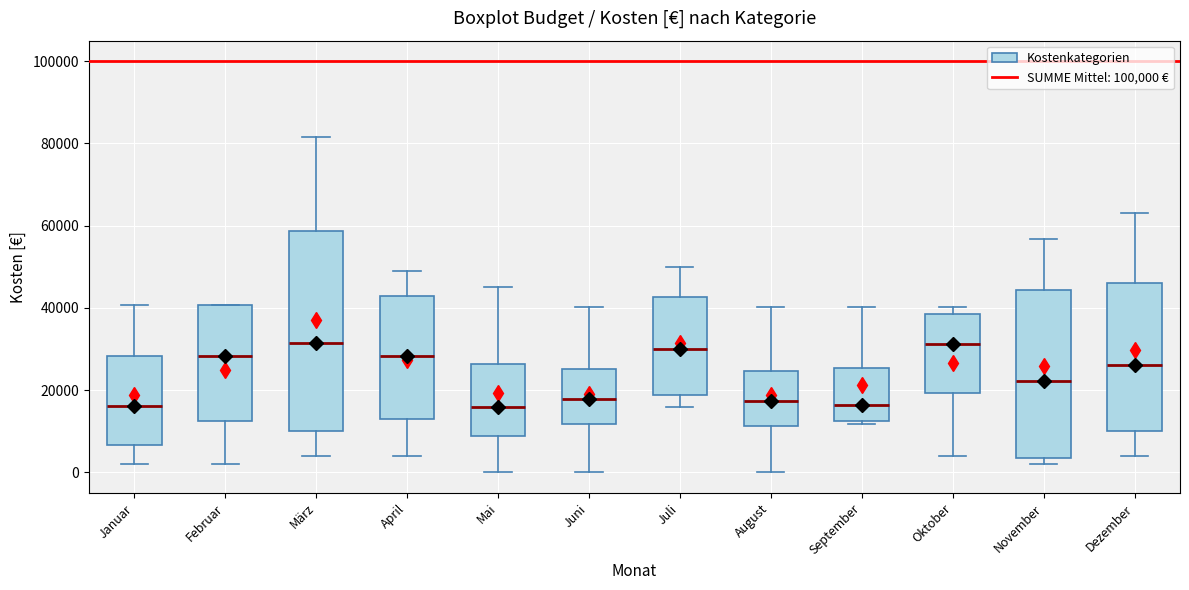

Reading left to right, transcribe this box plot: for each box, give where its median line is, the range the box spans, and where its two whiskers end, as read against the y-axis. The values are not printed on the chart, so give them approximately, as read against the axis.

Januar: median 16000, box 6000 to 28000, whiskers 2000 to 40000
Februar: median 28000, box 12000 to 40000, whiskers 2000 to 40000
März: median 32000, box 10000 to 58000, whiskers 4000 to 82000
April: median 28000, box 12000 to 42000, whiskers 4000 to 48000
Mai: median 16000, box 8000 to 26000, whiskers 0 to 46000
Juni: median 18000, box 12000 to 26000, whiskers 0 to 40000
Juli: median 30000, box 18000 to 42000, whiskers 16000 to 50000
August: median 18000, box 12000 to 24000, whiskers 0 to 40000
September: median 16000, box 12000 to 26000, whiskers 12000 (just below the box's lower edge) to 40000
Oktober: median 32000, box 20000 to 38000, whiskers 4000 to 40000
November: median 22000, box 4000 to 44000, whiskers 2000 to 56000
Dezember: median 26000, box 10000 to 46000, whiskers 4000 to 64000